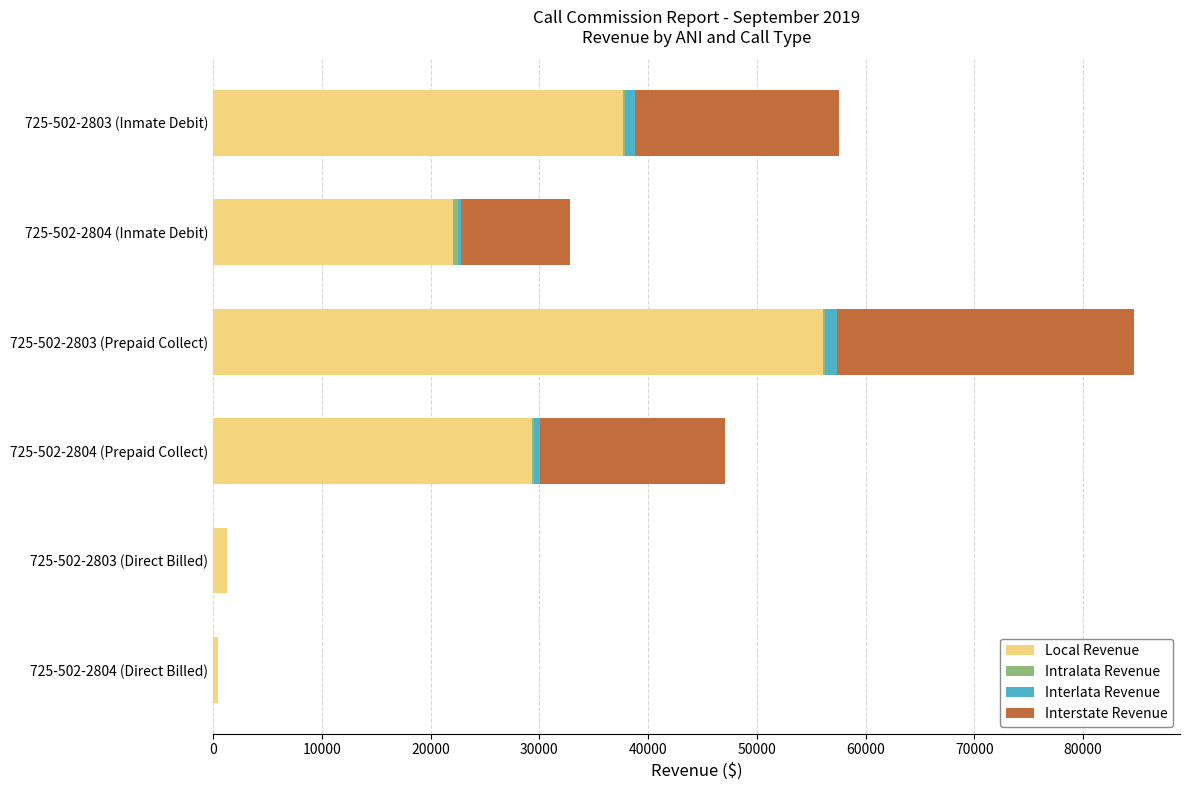

What is the maximum value for Local Revenue?

56070.4